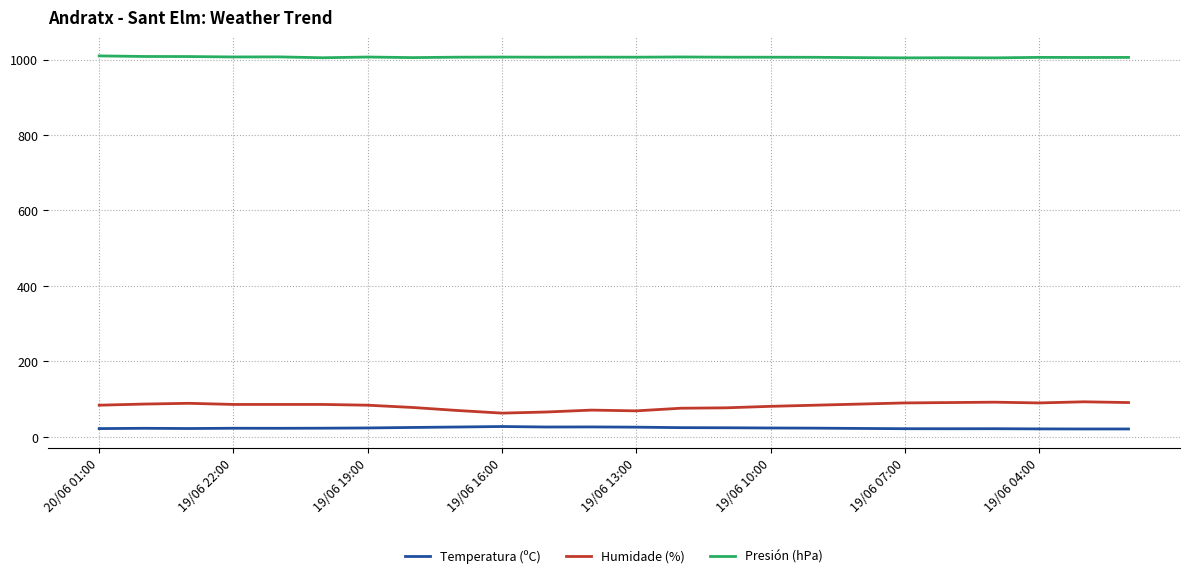

List the series in order of their peak value, lowest first.

Temperatura (ºC), Humidade (%), Presión (hPa)